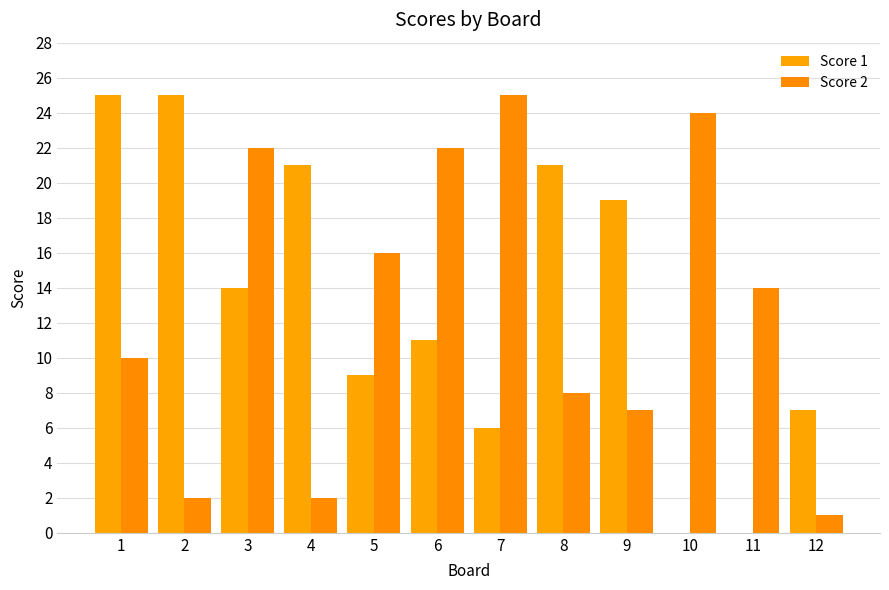

What are all the series names shown in the legend?

Score 1, Score 2